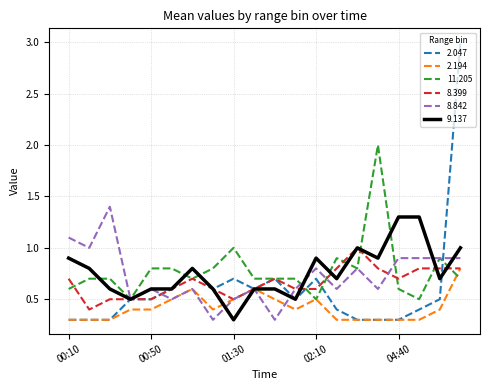

What is the maximum value for 11.205?

2.0